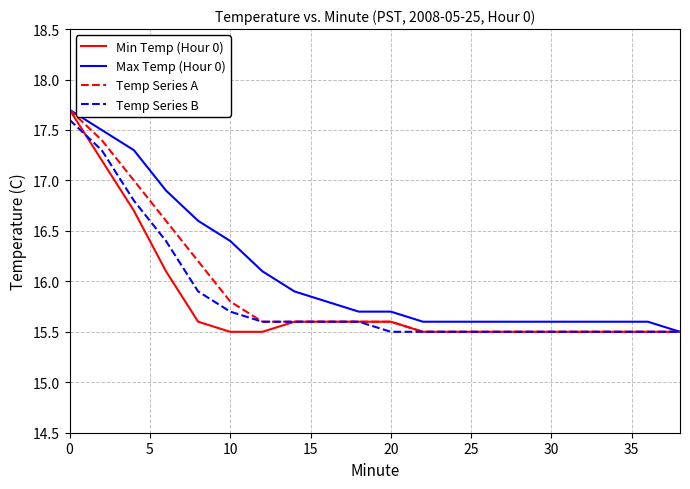

What is the difference between the second highest and minimum values in the Max Temp (Hour 0) series?

2.0